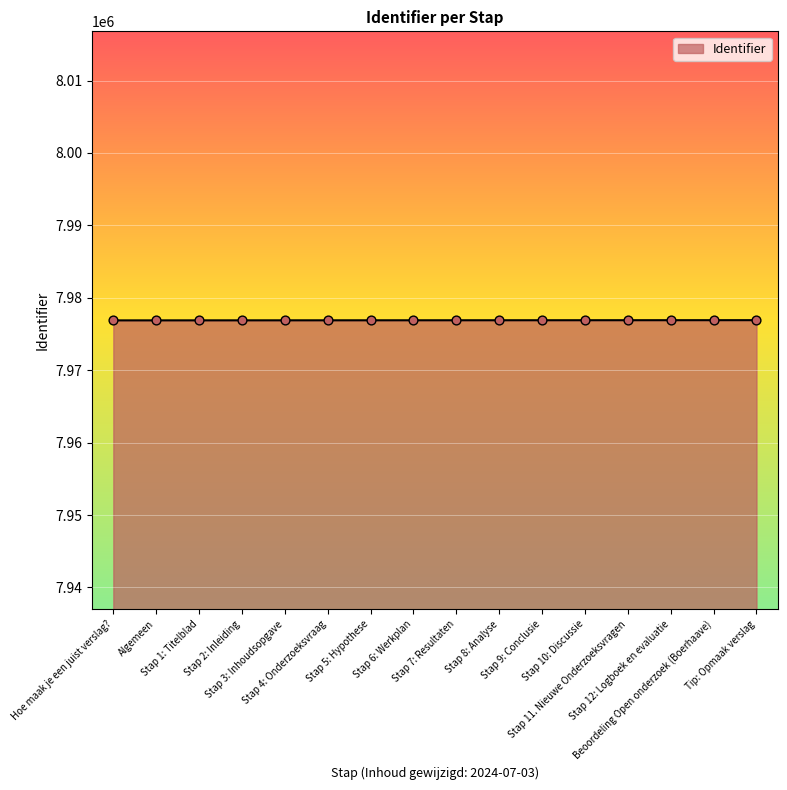

What is the change in value from Algemeen to Stap 8: Analyse?

+16